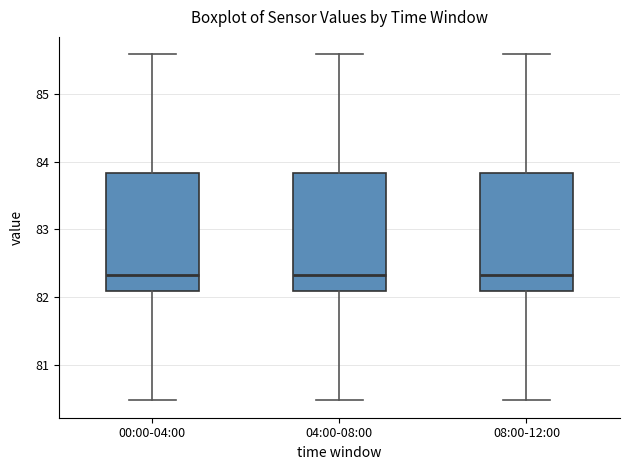

Where is the lower edge of the box for 08:00-12:00 on the y-axis? The values are not printed on the chart, so give them approximately, as read against the axis.

82.1